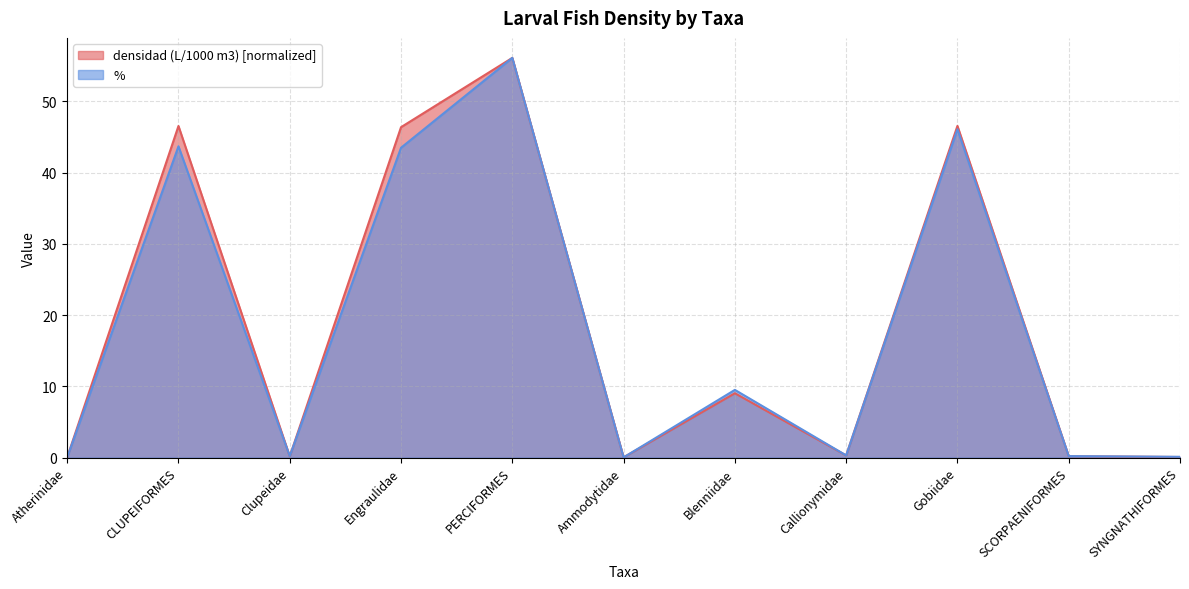

What is the difference between the maximum and second lowest values in the % series?

56.1